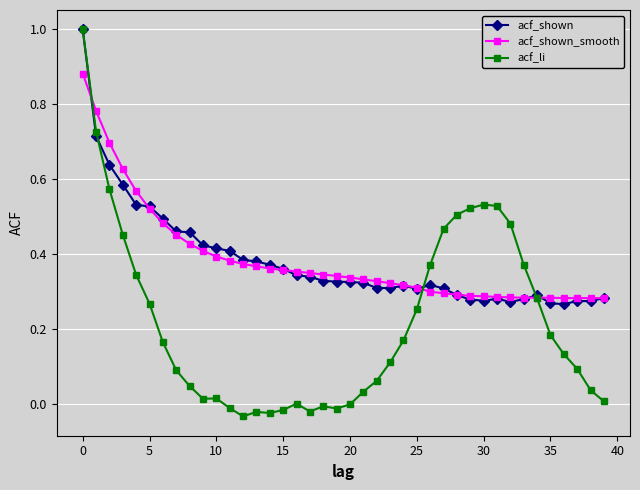

What is the greatest value displayed?

1.0